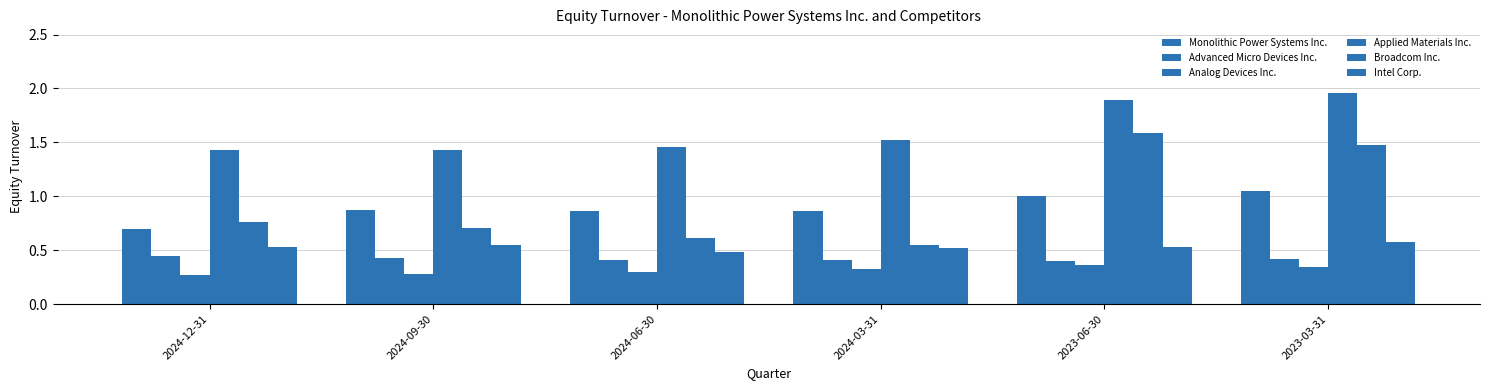

Reading right to left, transcribe all the data shown in this chart.

Monolithic Power Systems Inc.: 2023-03-31=1.1	2023-06-30=1.0	2024-03-31=0.9	2024-06-30=0.9	2024-09-30=0.9	2024-12-31=0.7
Advanced Micro Devices Inc.: 2023-03-31=0.4	2023-06-30=0.4	2024-03-31=0.4	2024-06-30=0.4	2024-09-30=0.4	2024-12-31=0.5
Analog Devices Inc.: 2023-03-31=0.3	2023-06-30=0.4	2024-03-31=0.3	2024-06-30=0.3	2024-09-30=0.3	2024-12-31=0.3
Applied Materials Inc.: 2023-03-31=2.0	2023-06-30=1.9	2024-03-31=1.5	2024-06-30=1.5	2024-09-30=1.4	2024-12-31=1.4
Broadcom Inc.: 2023-03-31=1.5	2023-06-30=1.6	2024-03-31=0.6	2024-06-30=0.6	2024-09-30=0.7	2024-12-31=0.8
Intel Corp.: 2023-03-31=0.6	2023-06-30=0.5	2024-03-31=0.5	2024-06-30=0.5	2024-09-30=0.6	2024-12-31=0.5